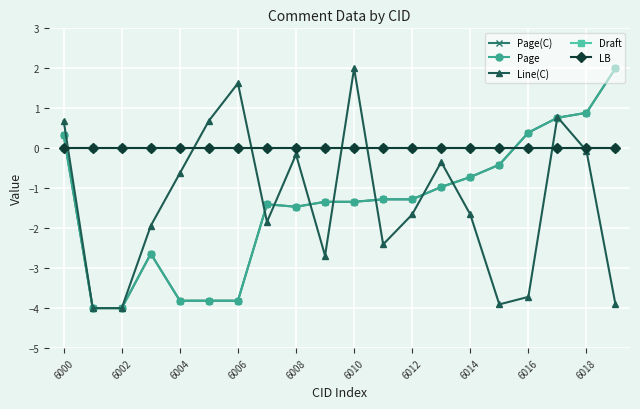

Is this an area chart (filled region under the line)?

No